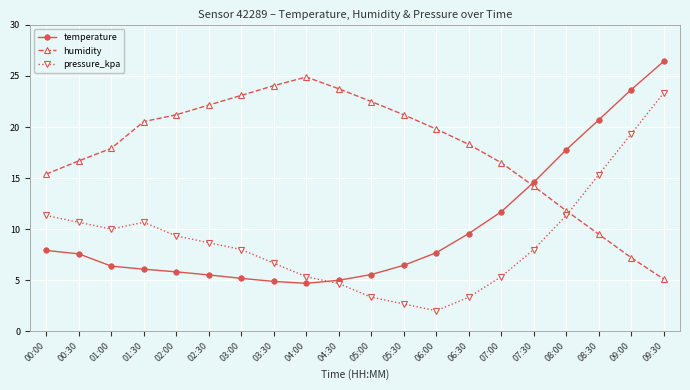

Is the value of humidity at 05:00 greater than the value of temperature at 01:30?

Yes